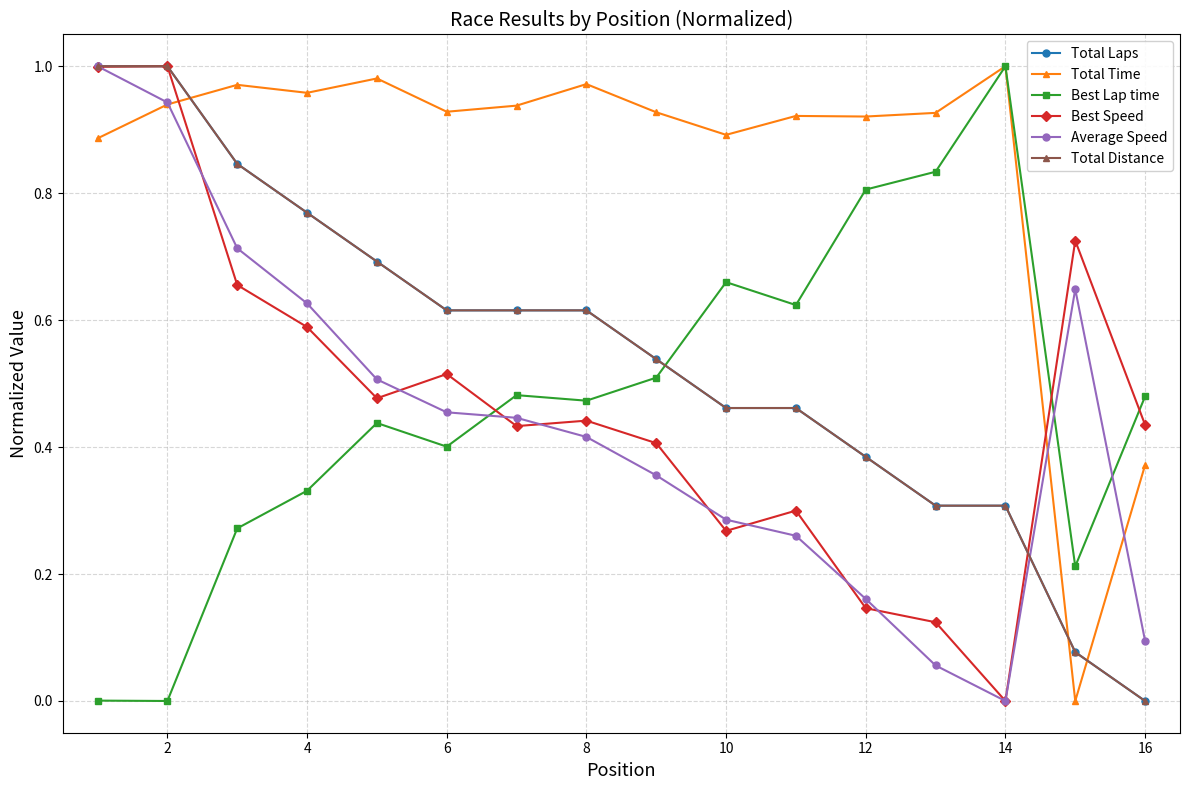

Is this an area chart (filled region under the line)?

No